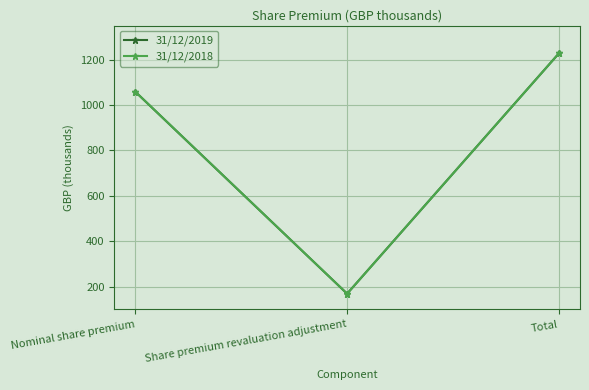

Is the value of 31/12/2018 at Total greater than the value of 31/12/2019 at Nominal share premium?

Yes